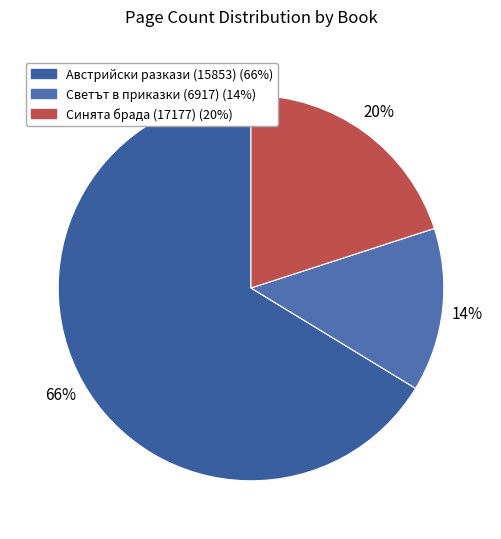

What is the majority slice?

Австрийски разкази (15853)